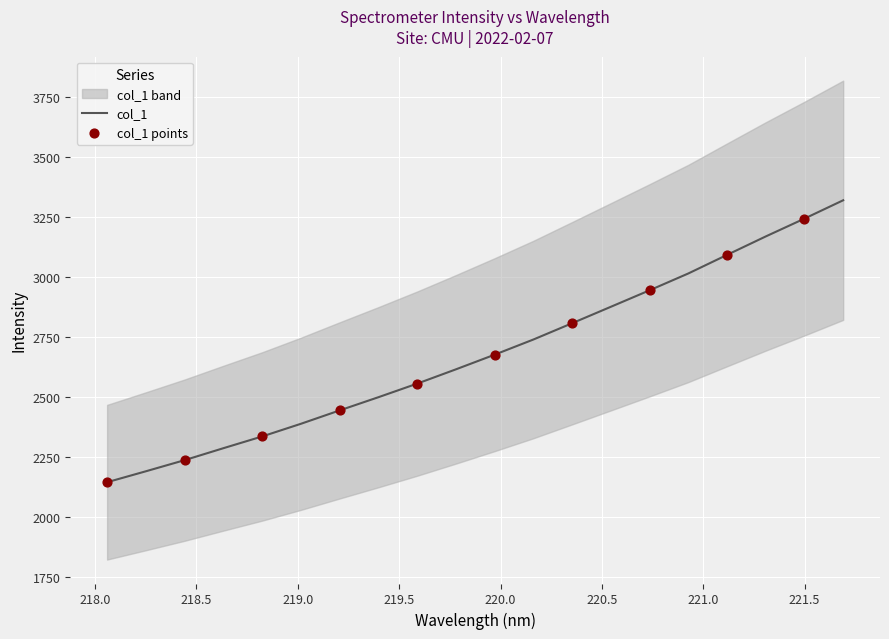

Which has a higher value, 220.3533 or 219.0156?

220.3533